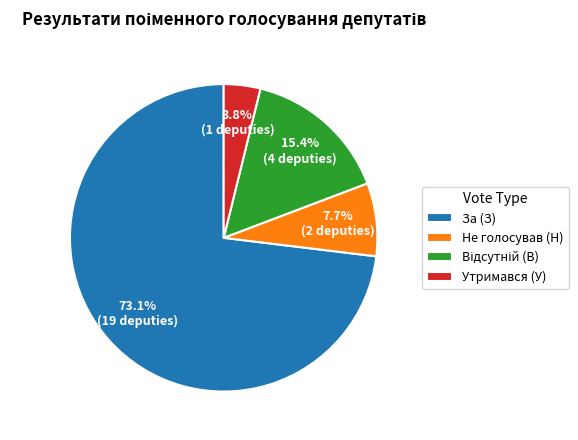

To the nearest percent, what is the average slice percentage?

25%